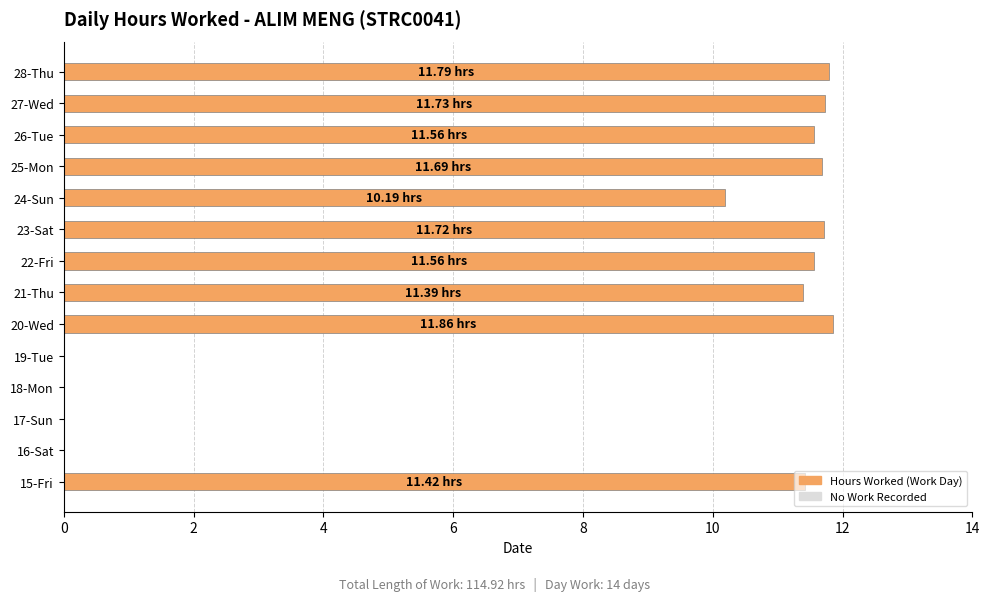

Between 23-Sat and 17-Sun, which is larger?

23-Sat